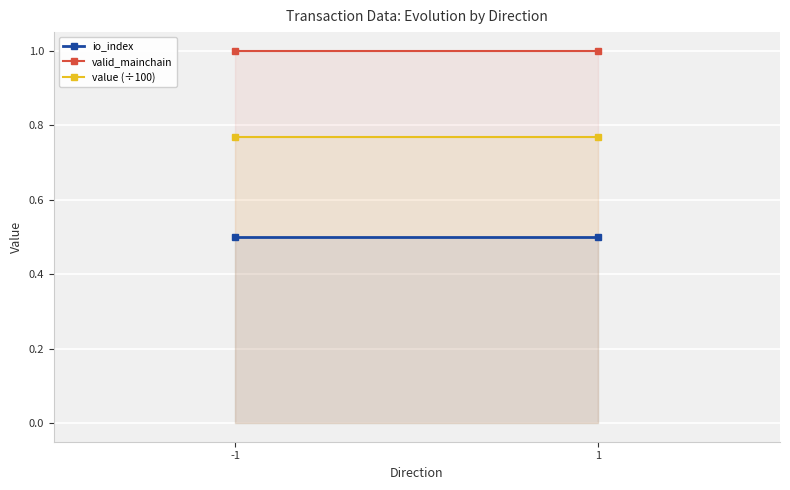

Which label corresponds to the smallest value in the chart?

-1